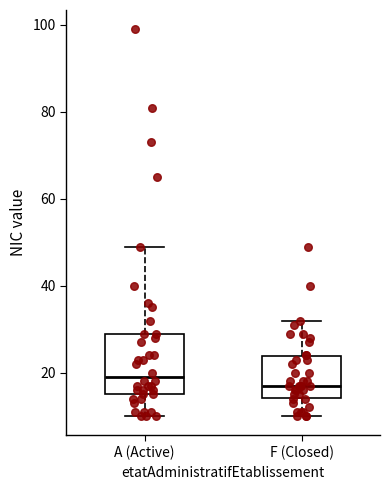

Which box has the highest median line?

A (Active)